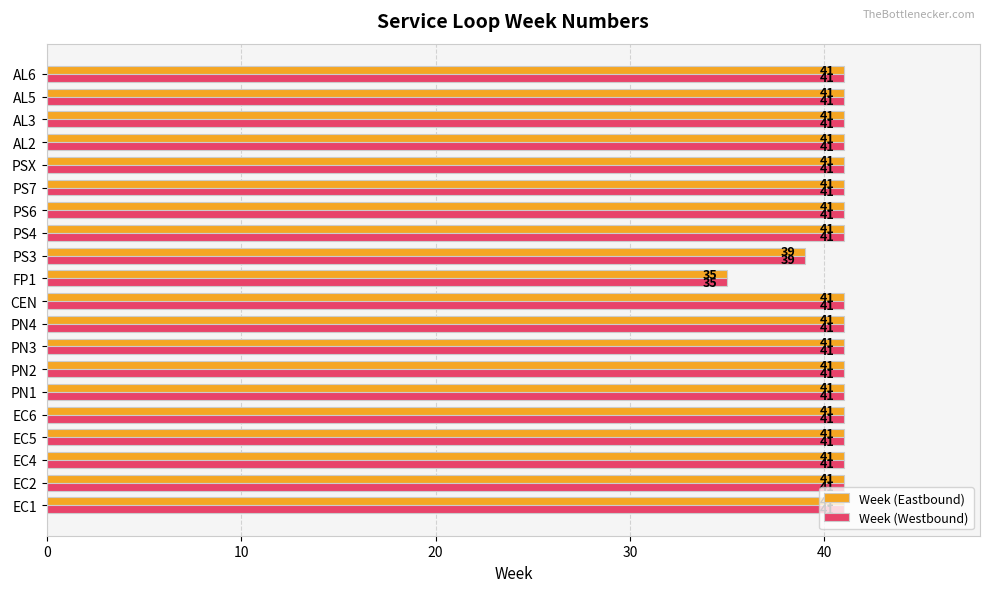

What is the smallest value displayed?

35